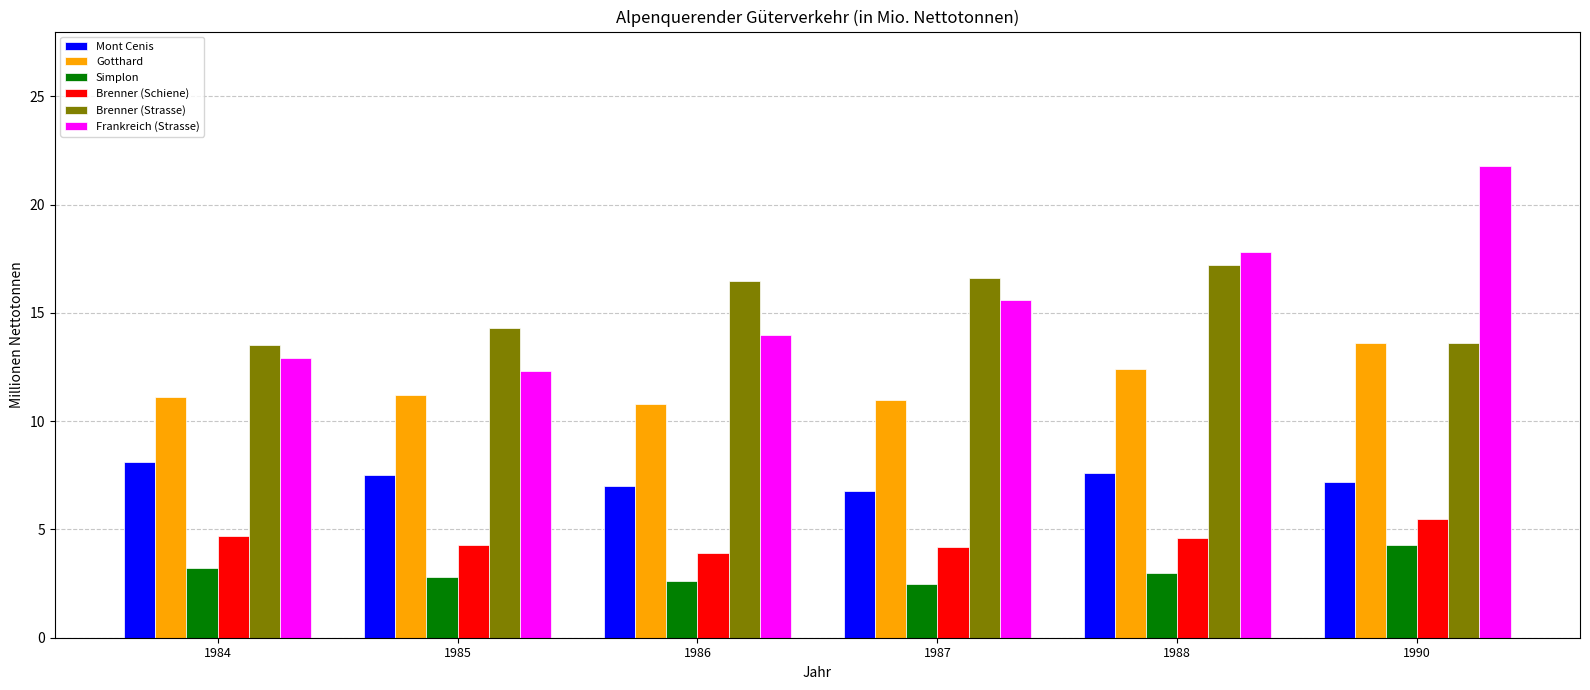

Which label corresponds to the largest value in the chart?

1990